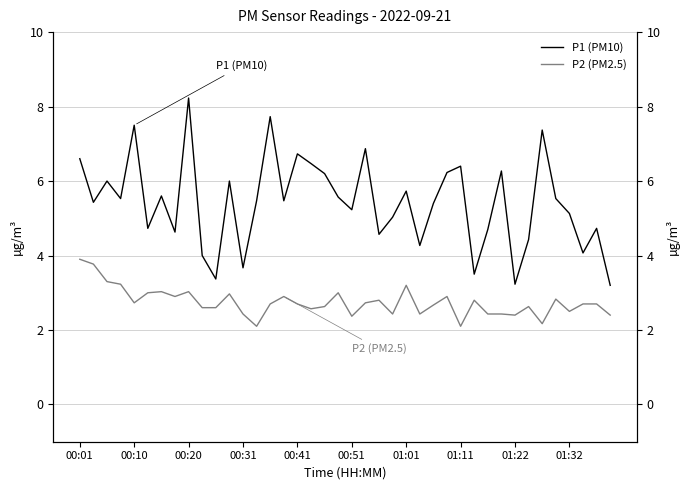

List the series in order of their peak value, lowest first.

P2 (PM2.5), P1 (PM10)